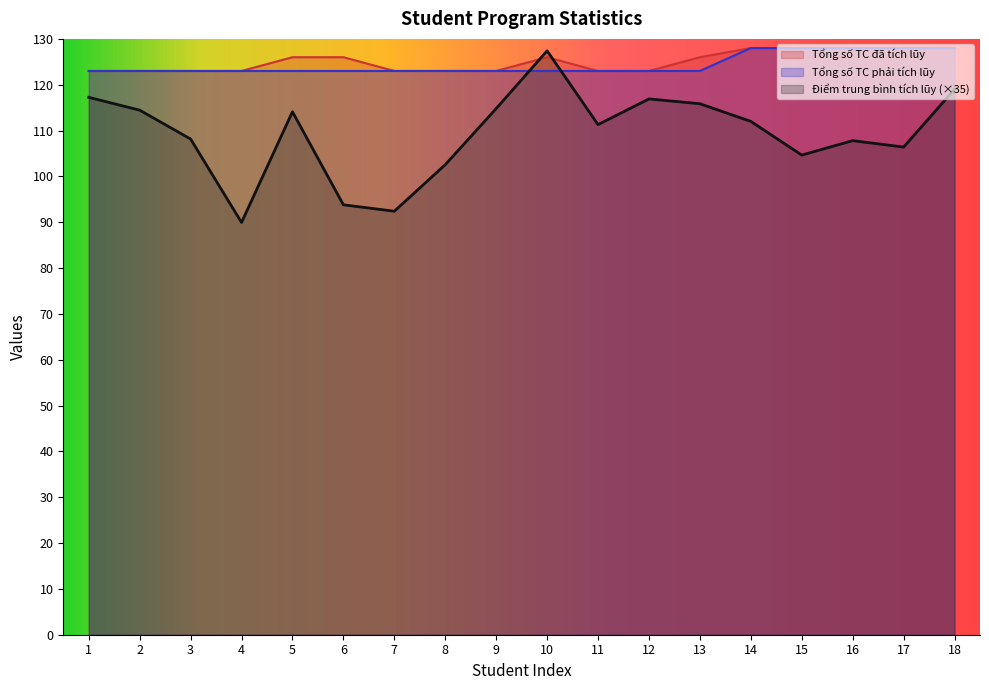

In Tổng số TC đã tích lũy, how many points are higher than both neighbors (excluding endpoints)?

1